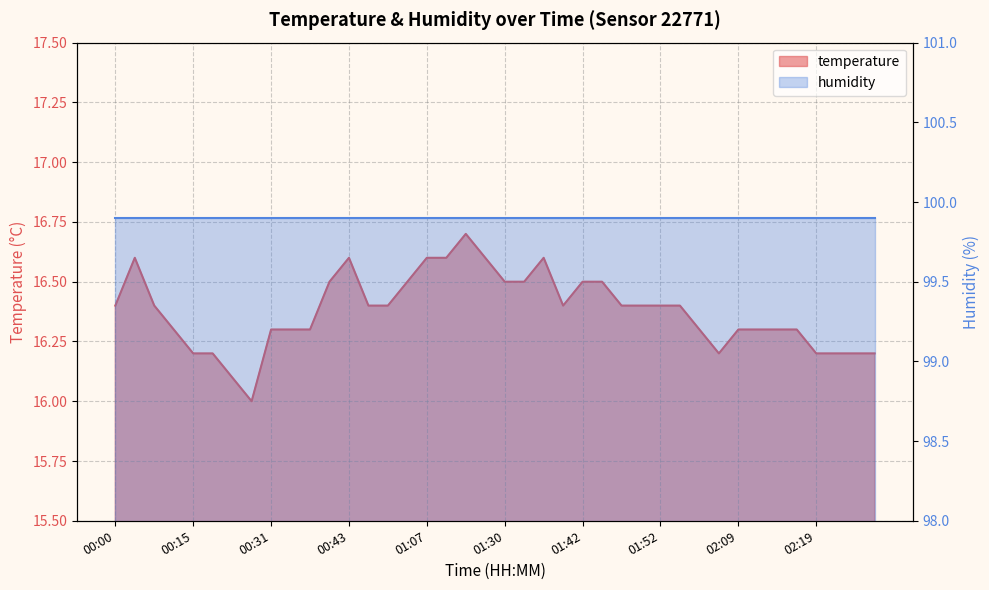

At which category does the data reach its first local valley?

00:23